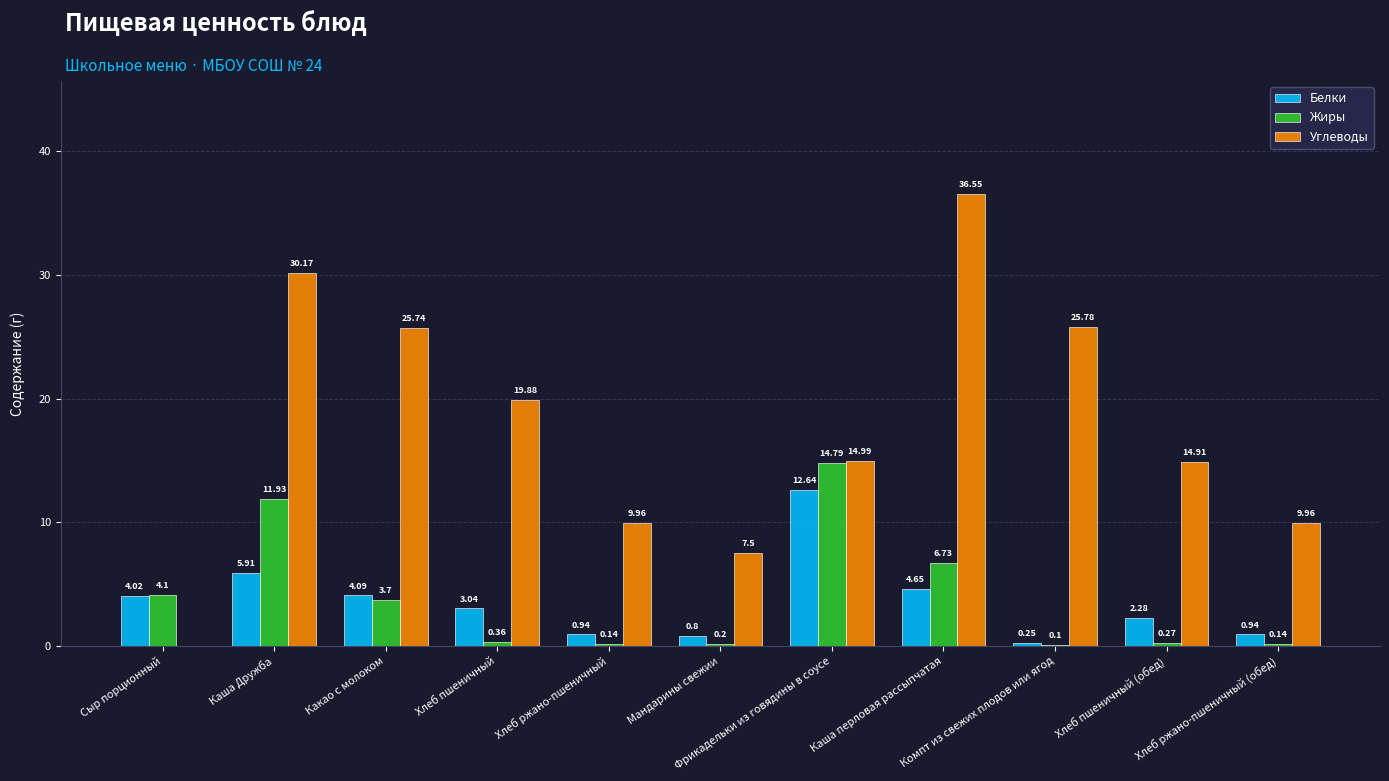

What is the difference between the Жиры values at Сыр порционный and Хлеб ржано-пшеничный?

4.0